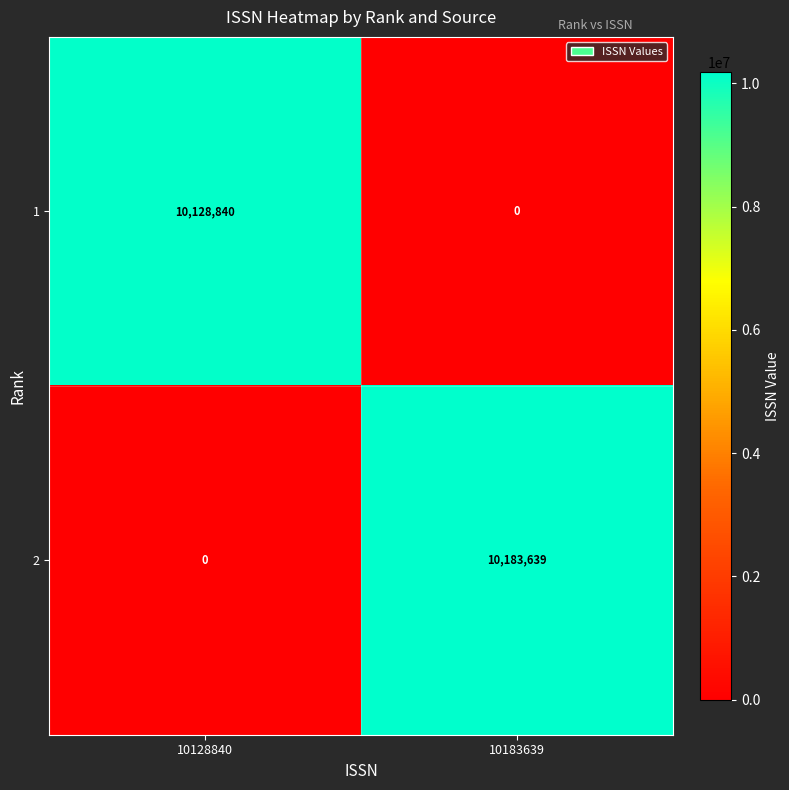

What is the difference between the highest and lowest values at 10183639?

10183639